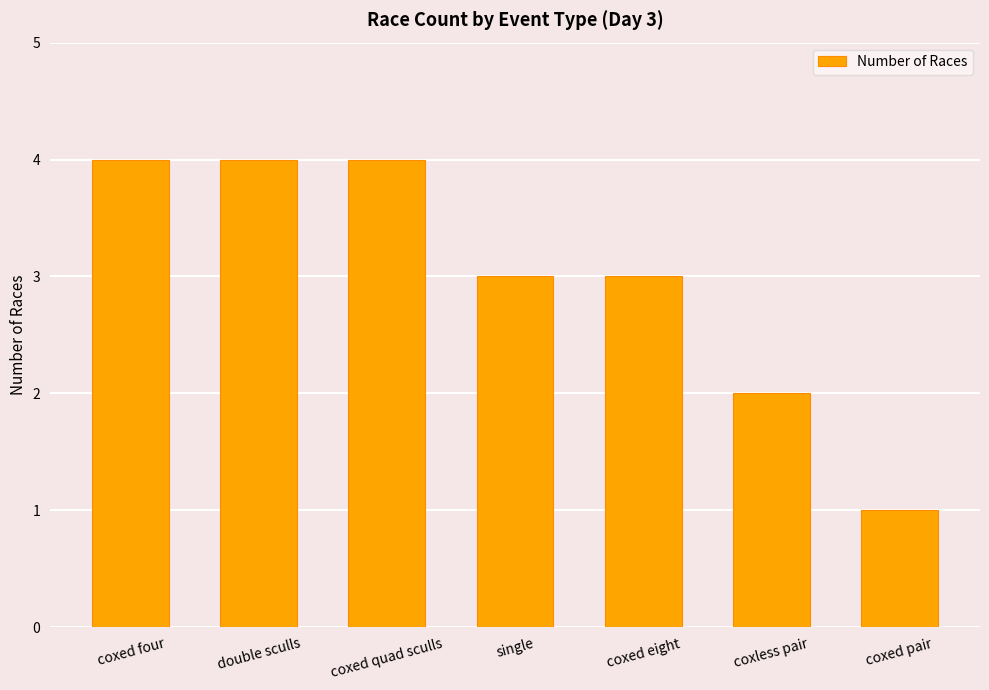

What is the label of the 1st bar from the right?

coxed pair